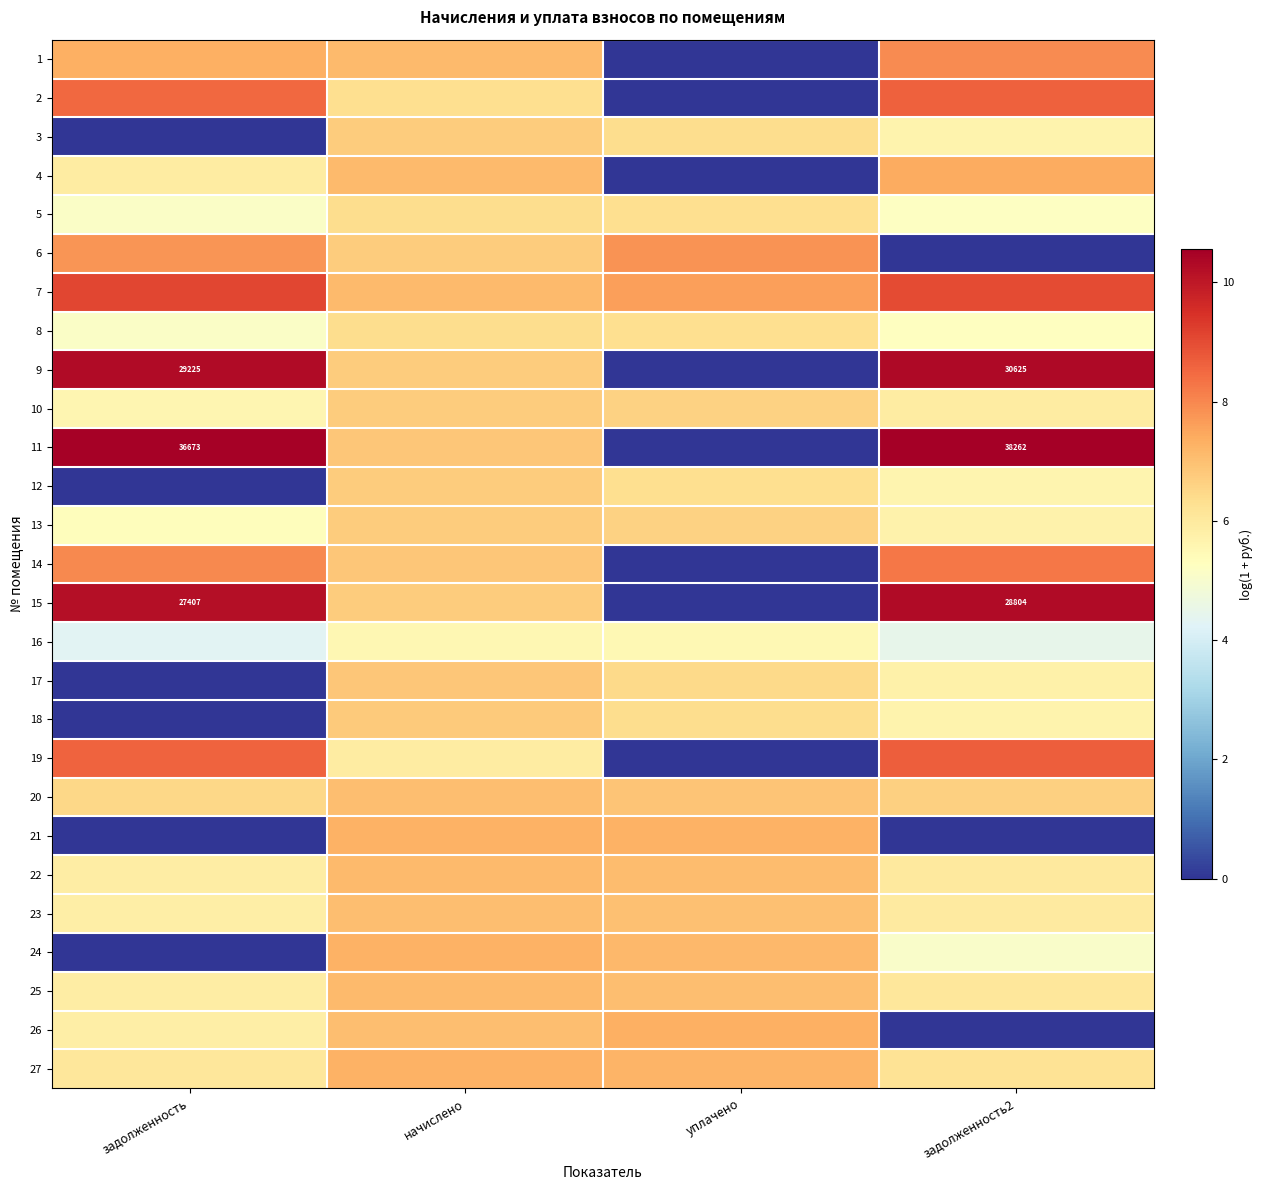

Read the 11 value at задолженность2.

10.6